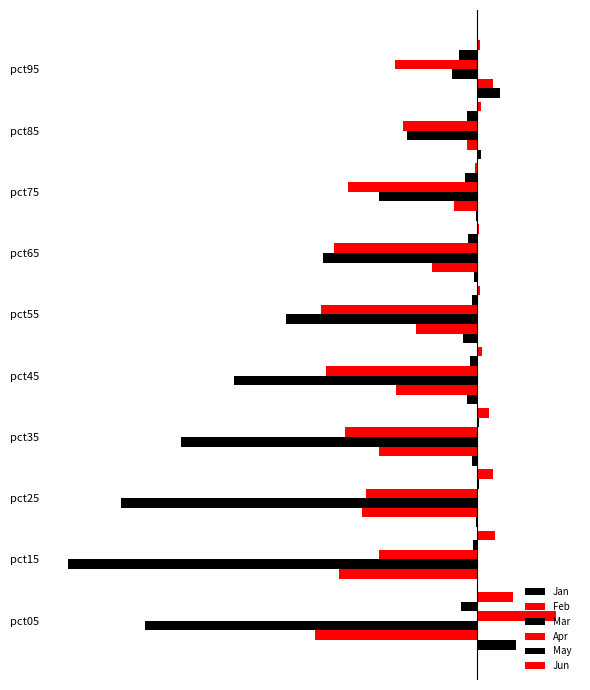

What is the difference between the maximum and minimum values in the Mar series?

4.0